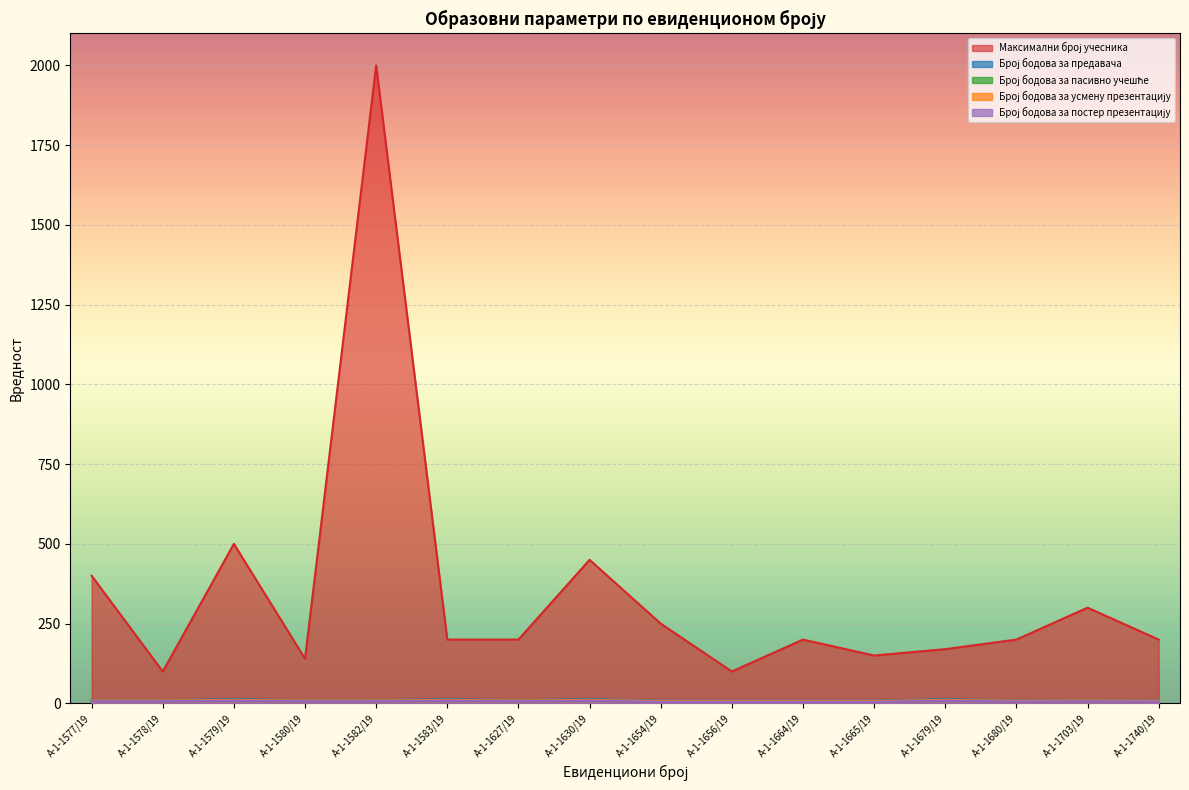

Which series has the largest range (max minus min)?

Максимални број учесника